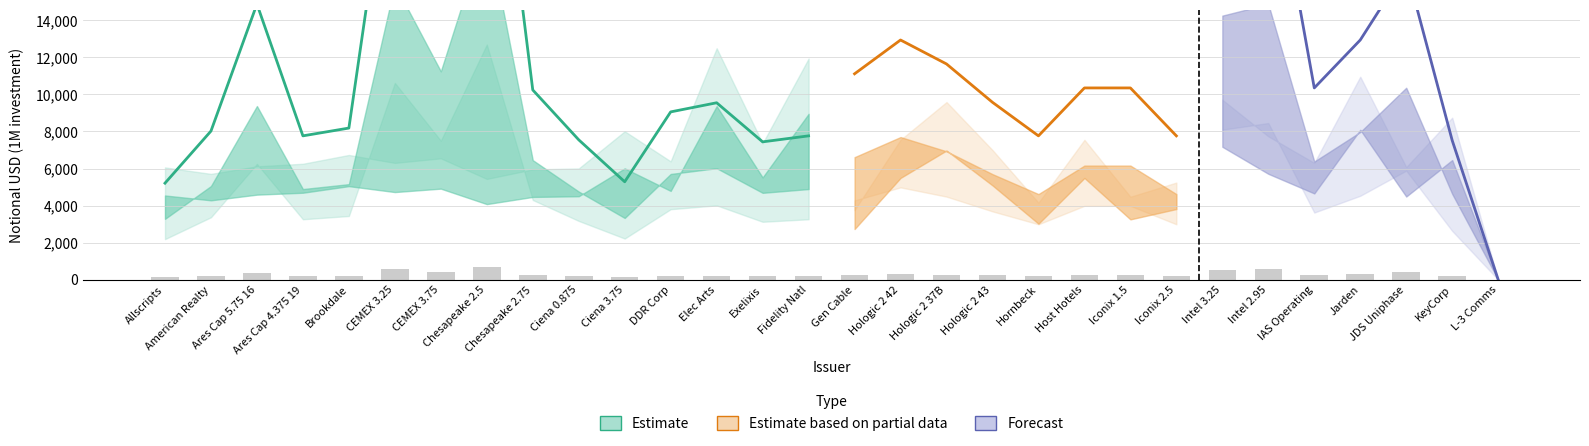

What is the total value across all series at 11?

15504.8